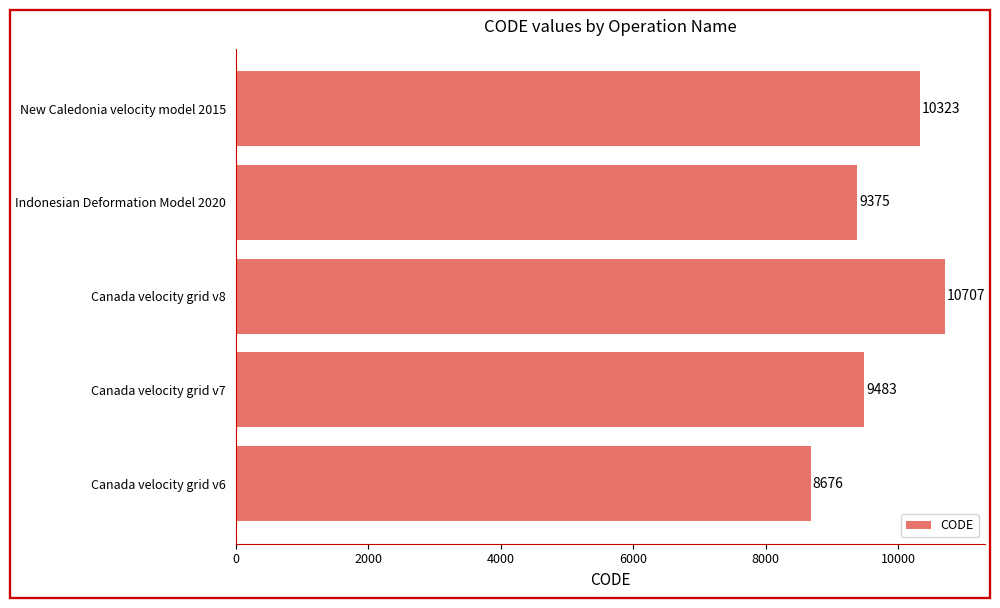

Rank the categories by value from highest to lowest.

Canada velocity grid v8, New Caledonia velocity model 2015, Canada velocity grid v7, Indonesian Deformation Model 2020, Canada velocity grid v6